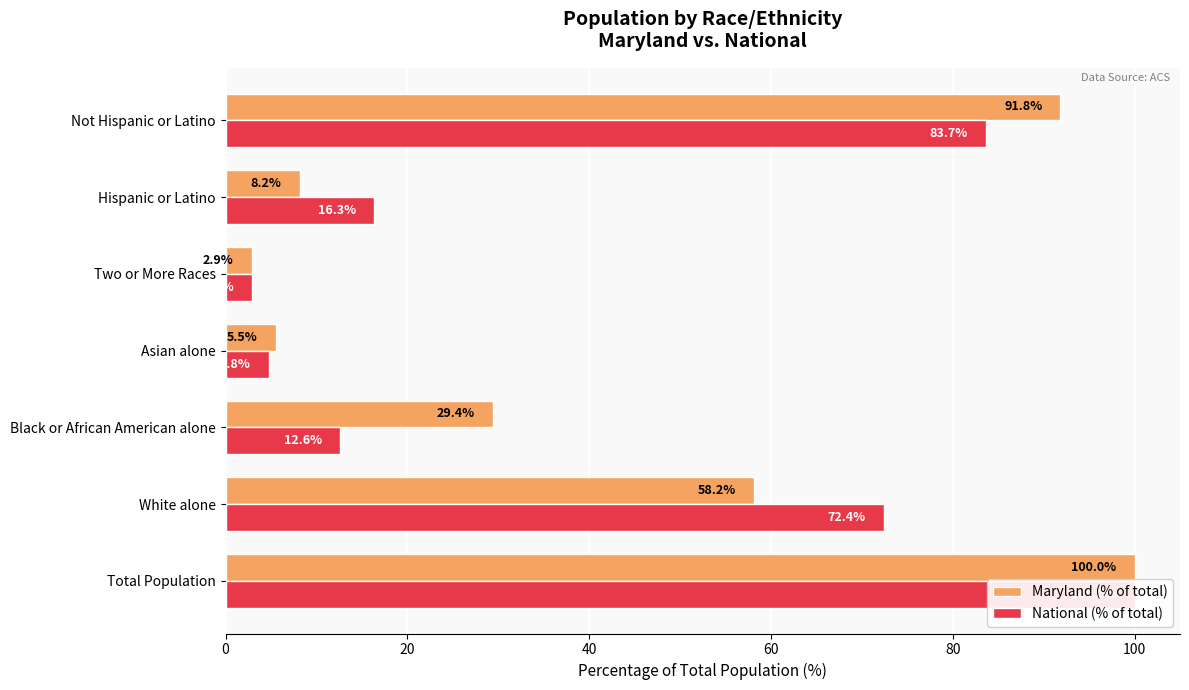

What is the minimum value shown in the chart?

2.9